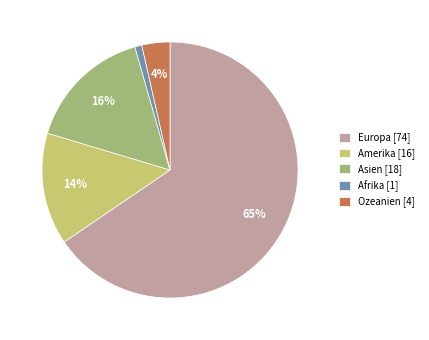

How many segments does this pie chart have?

5